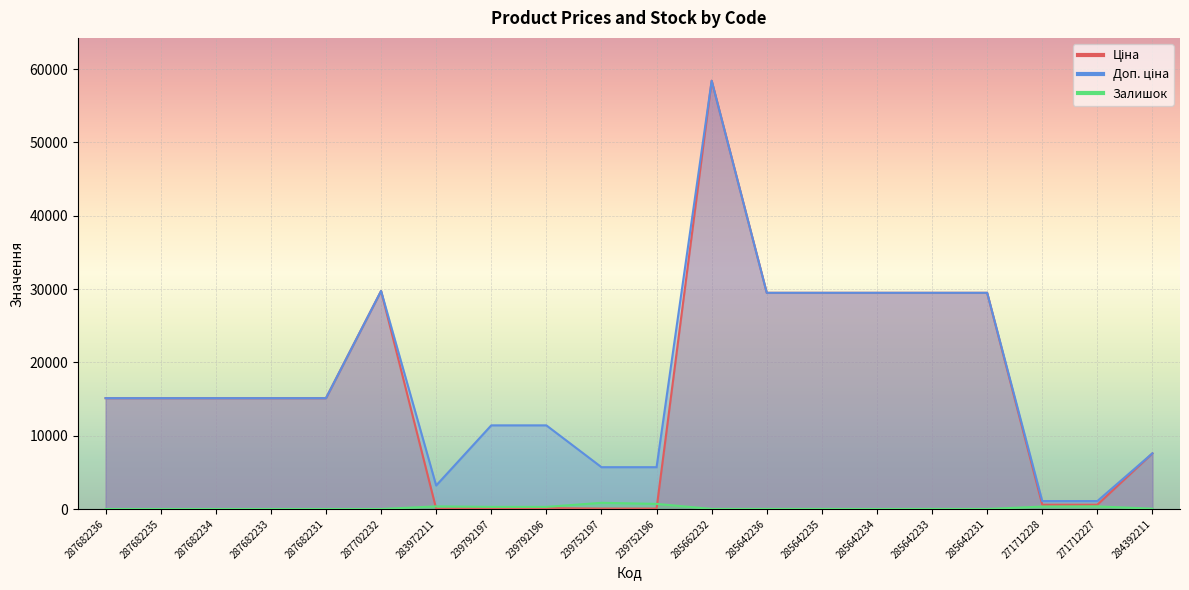

Which series changed the most between 285642234 and 285642231?

Залишок